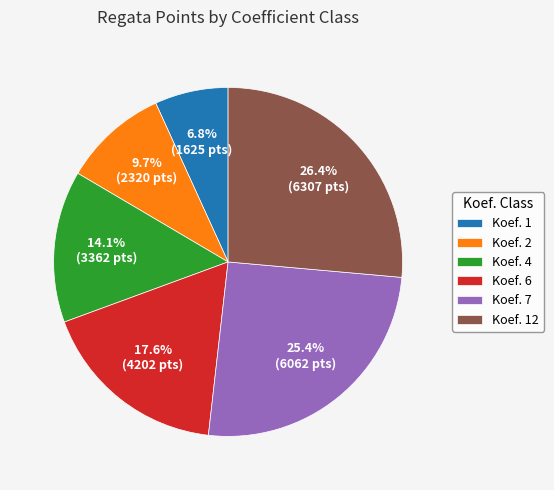

Which has a higher value, Koef. 7 or Koef. 12?

Koef. 12